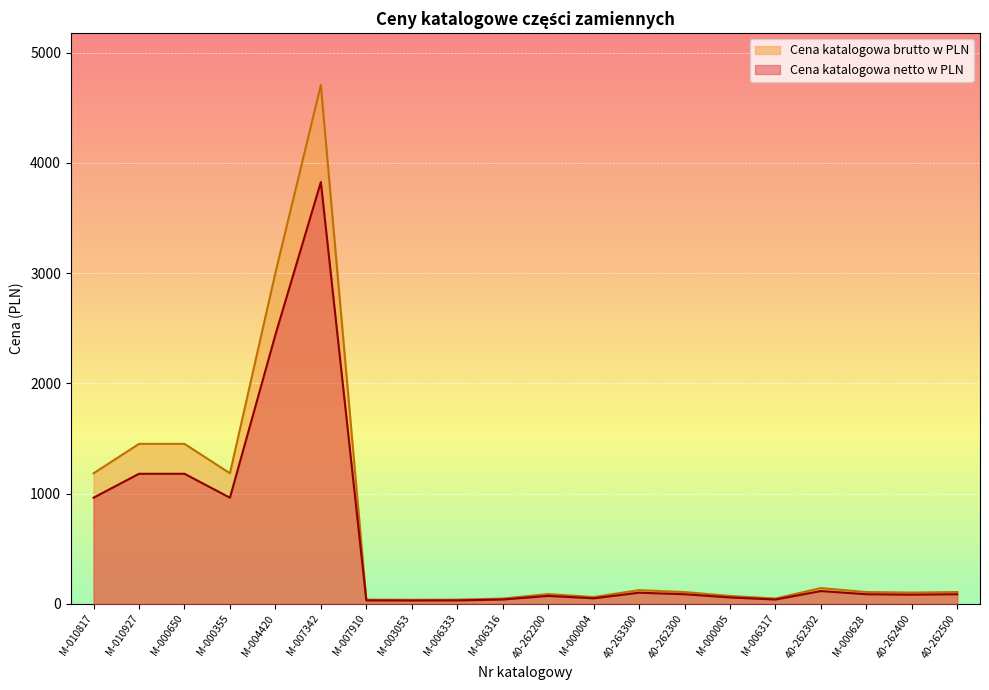

At which label does Cena katalogowa netto w PLN first exceed 107?

M-010817